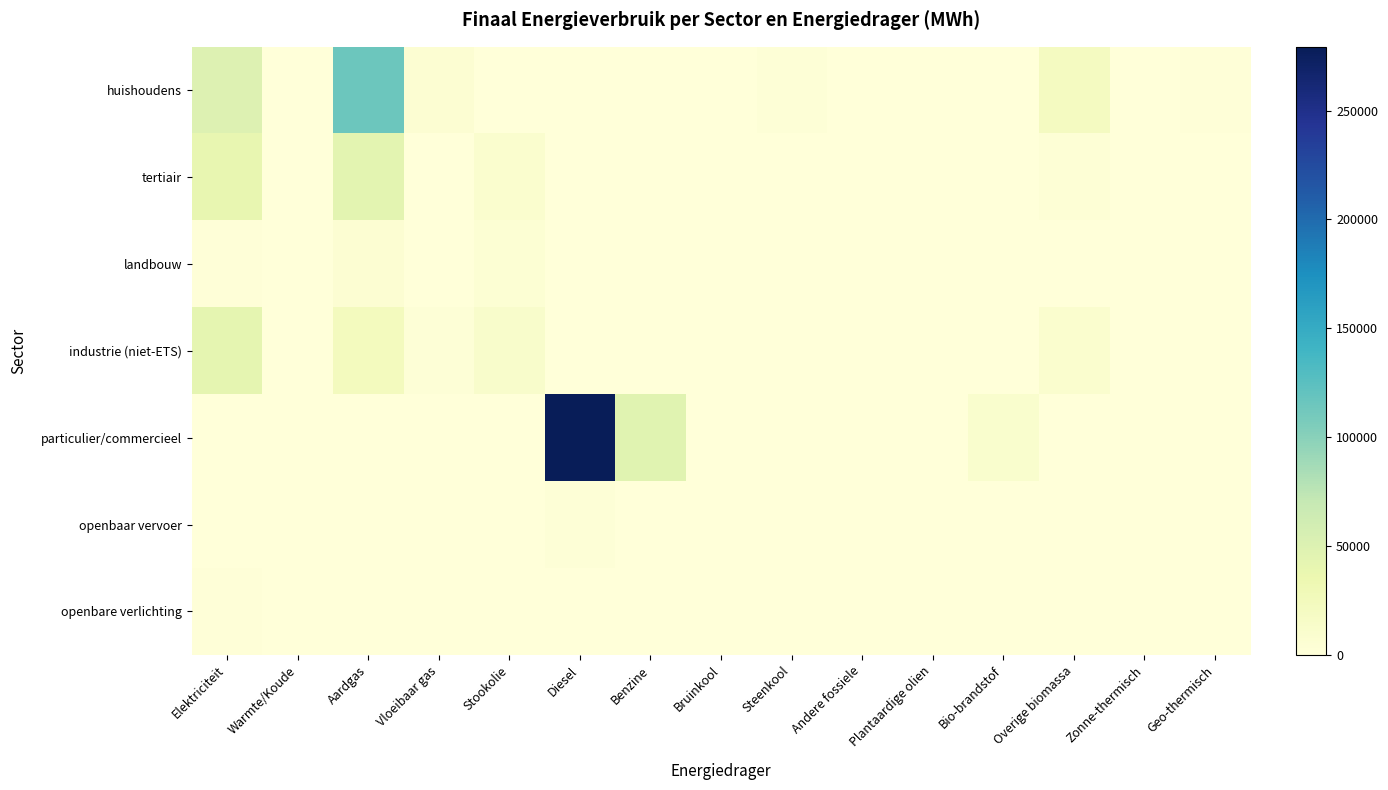

How many distinct data groups are displayed?

7